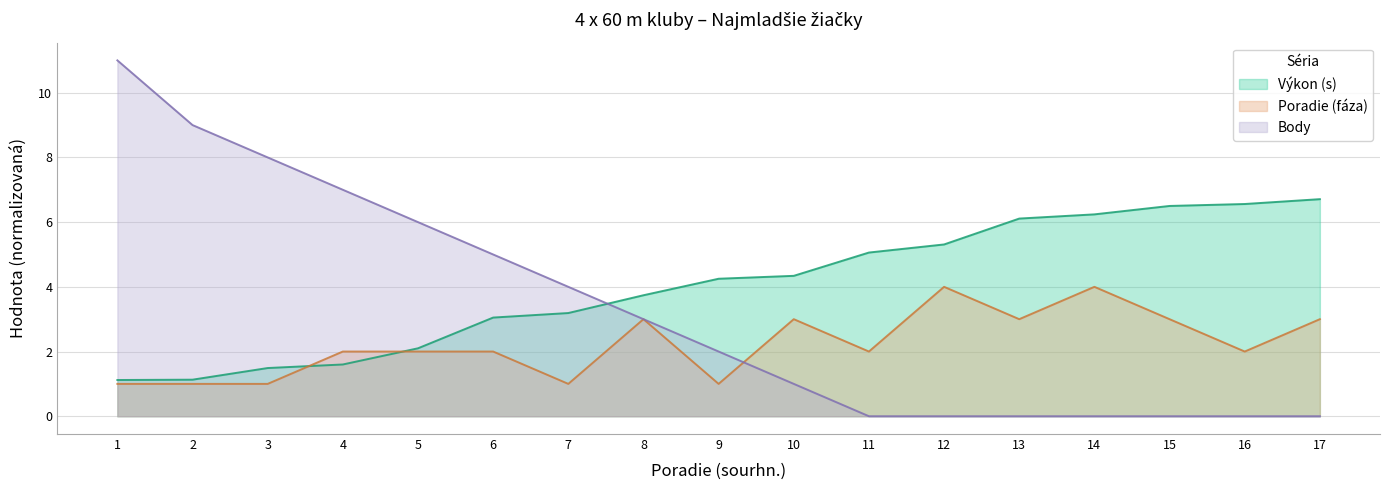

At which category is the sum across all series the highest?

1